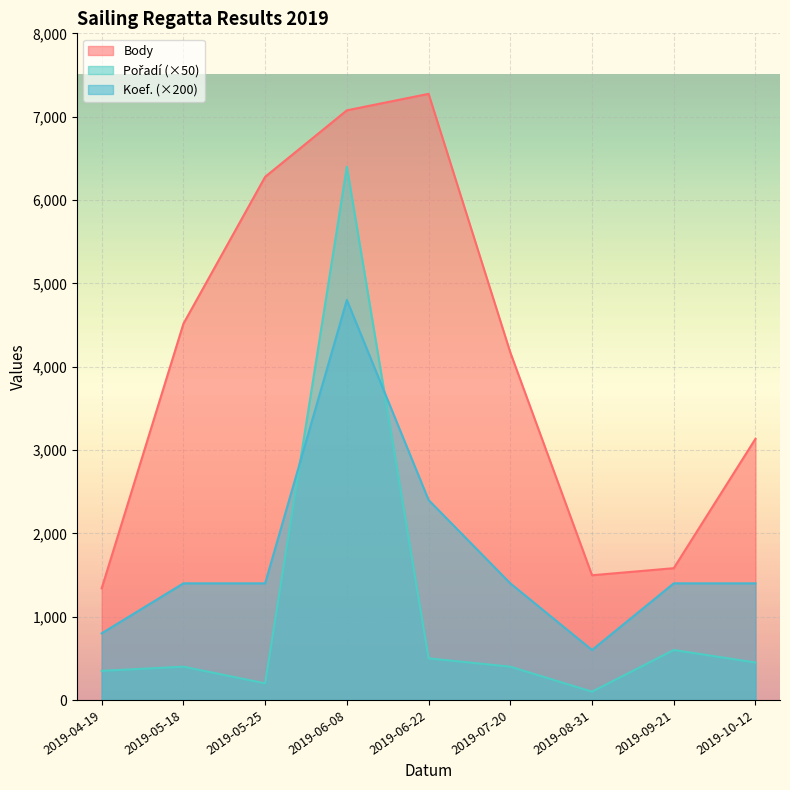

True or false: Koef. has a value of 2400 at 2019-06-22.

True